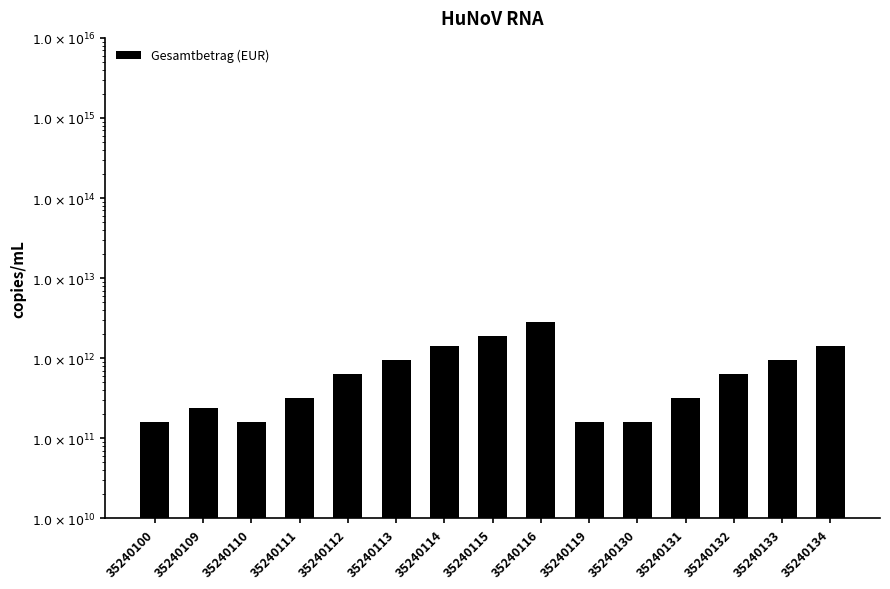

What is the difference between the maximum and second lowest values?

2716600000000